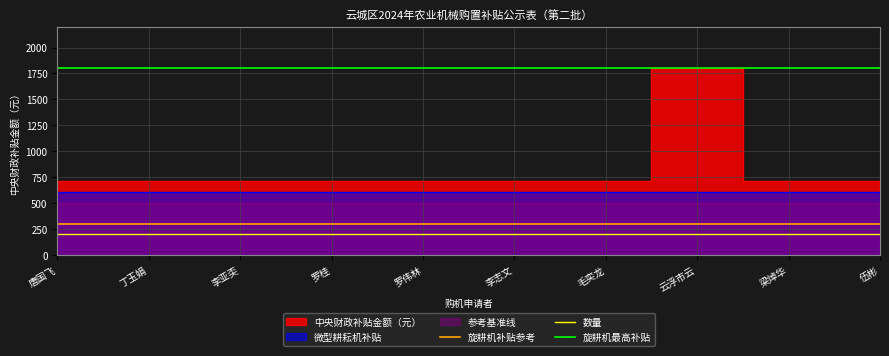

What is the difference between the highest and lowest values at 李亚奀?

1600